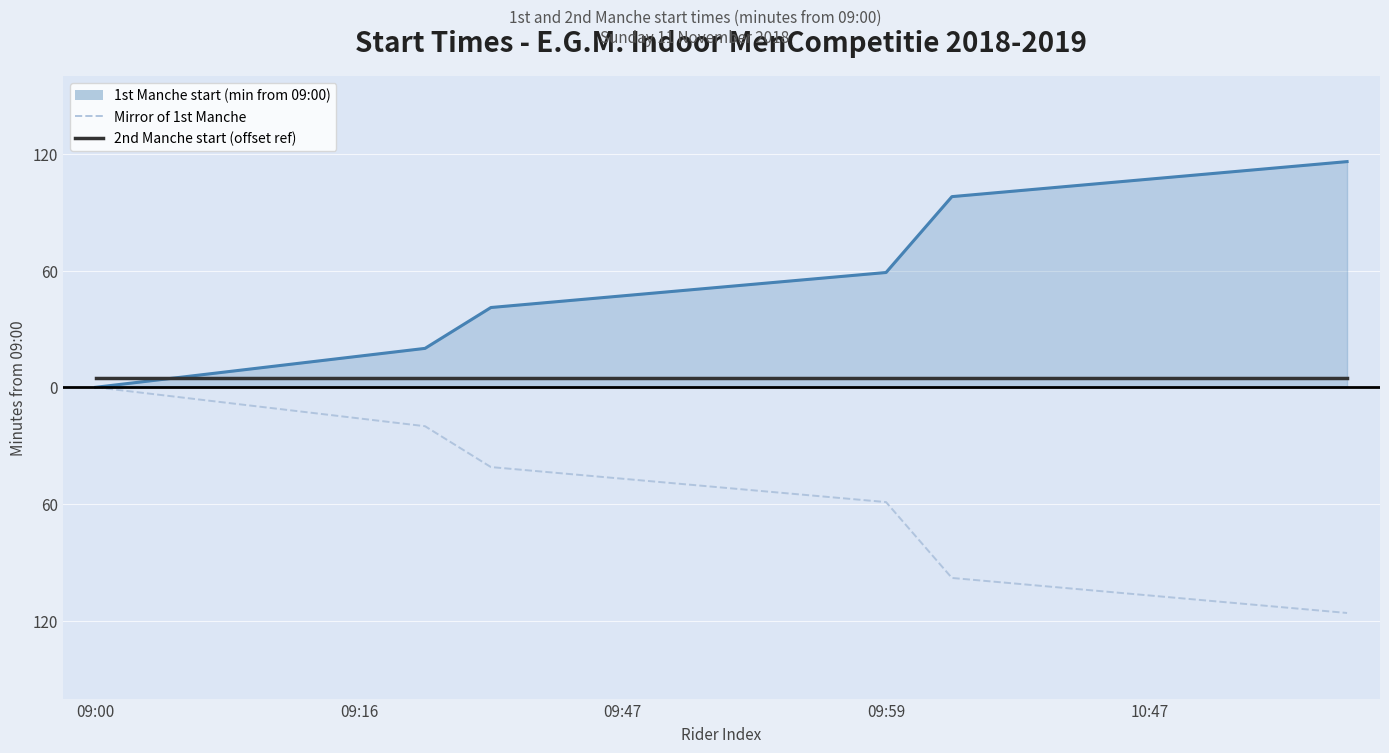

What is the value of the 2nd Manche start (offset ref) point at the 6th from the left?

5